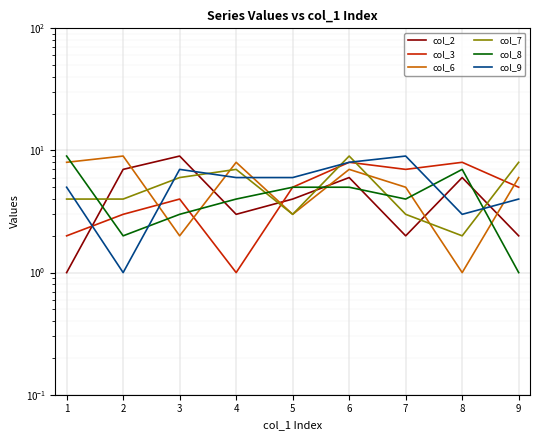

Is the value of col_6 at 7 greater than the value of col_3 at 8?

No